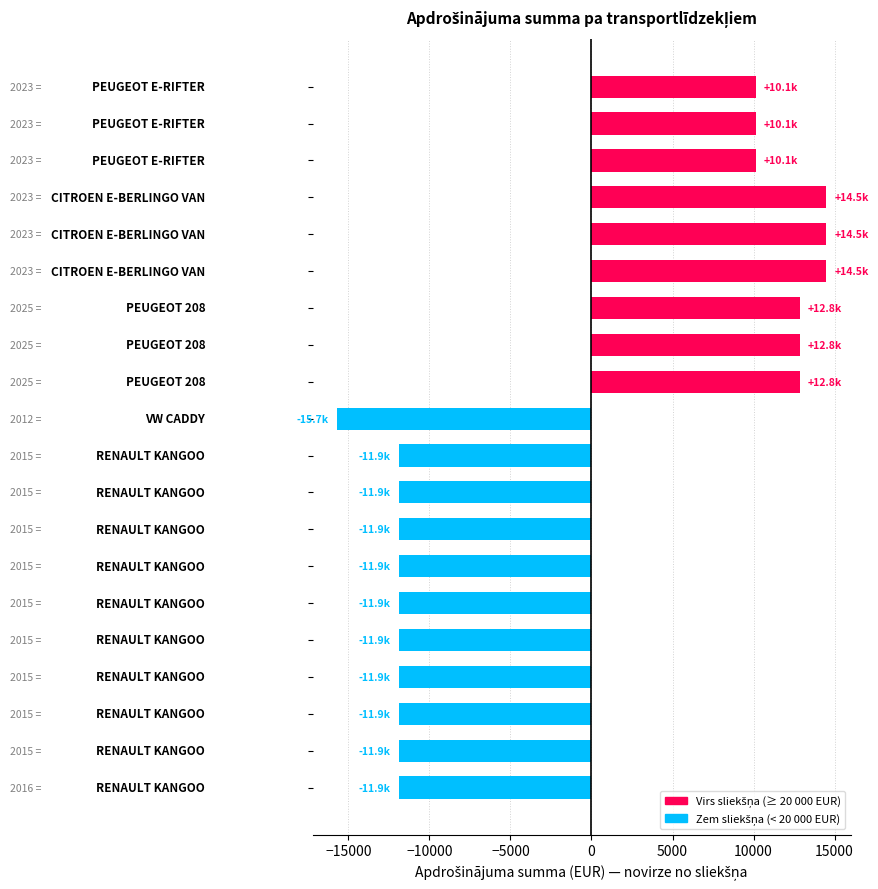

What is the sum of all values?

-22235